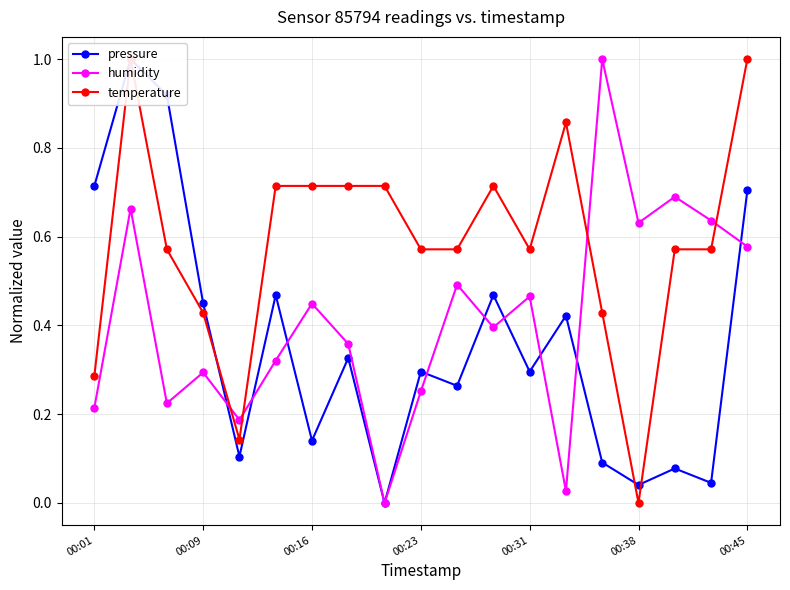

True or false: humidity has a value of 0.3 at 8.

False